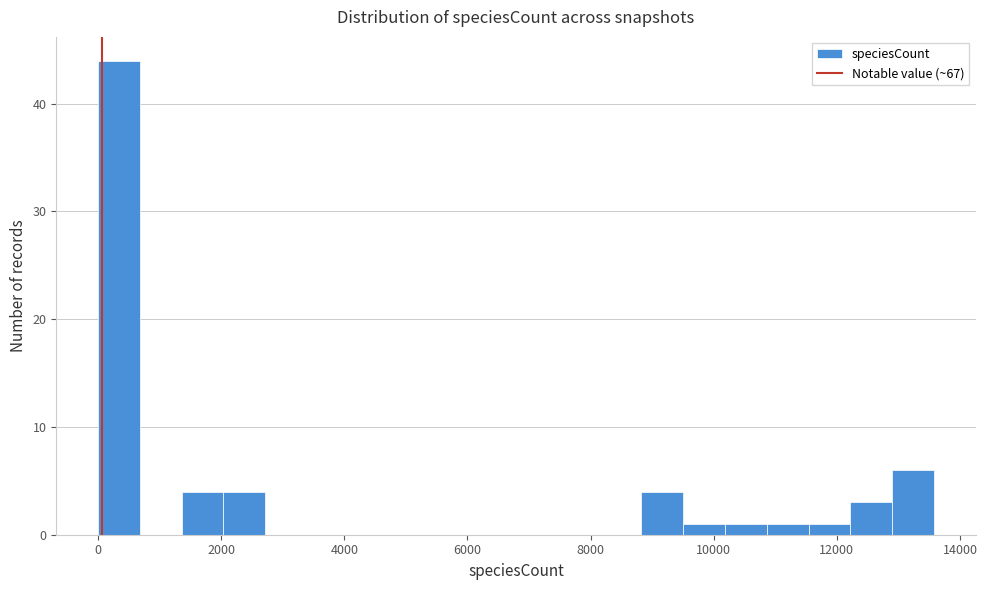

Around what value on the x-axis is the tallest bar? Give the approximate position of its centre, as read against the axis.

400